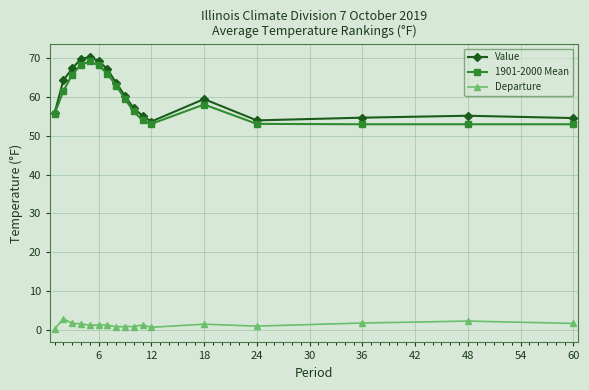

What is the greatest value displayed?

70.3